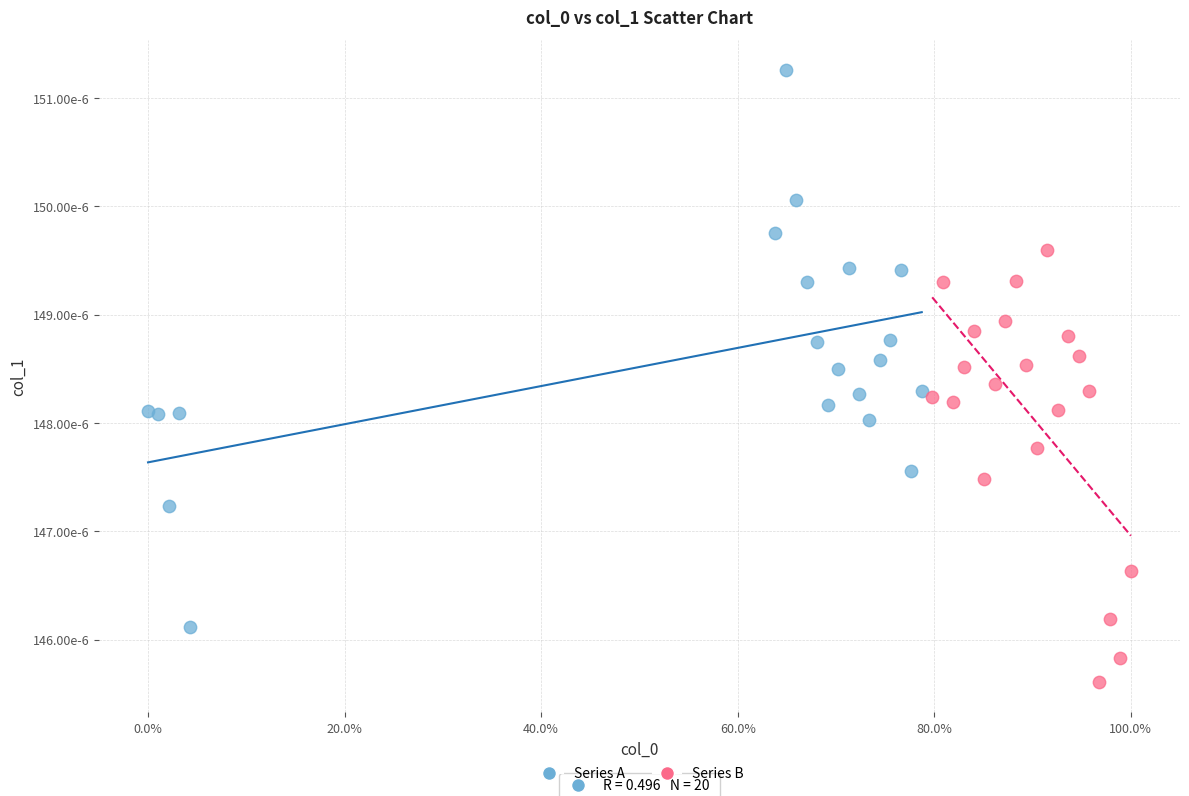

Which series has the largest Y range (max minus min)?

Series A